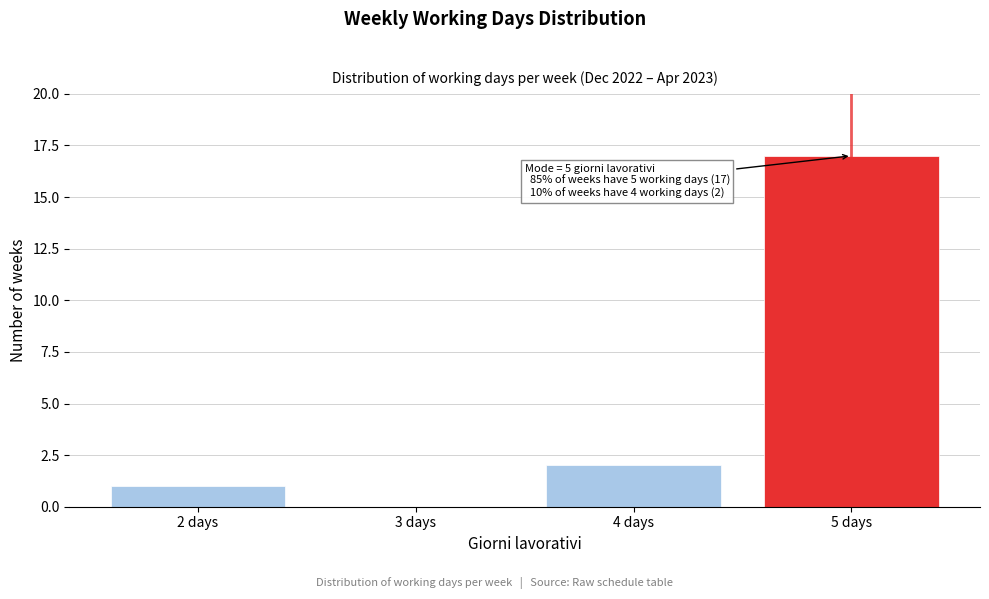

Reading right to left, transcribe all the data shown in this chart.

5 days=17	4 days=2	3 days=0	2 days=1